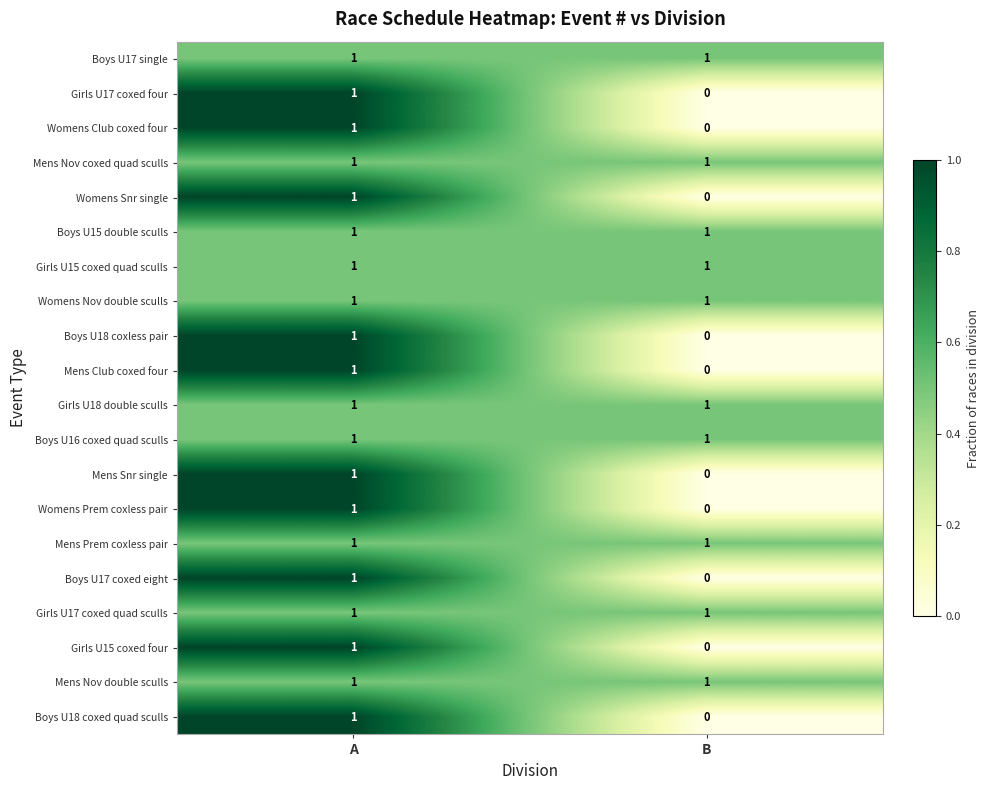

Is it true that Boys U18 coxed quad sculls equals -1 at B?

False